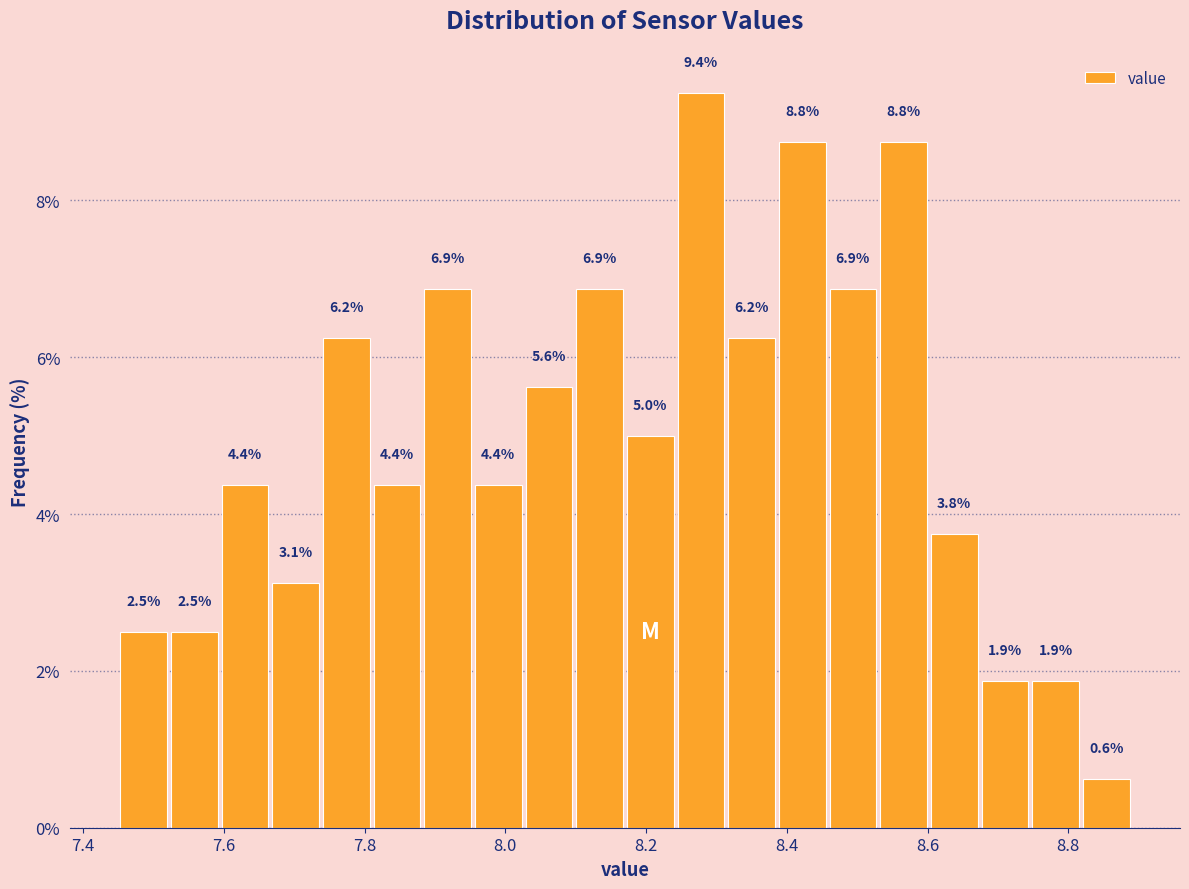

Read against the x-axis, roughly where is the centre of the tallest bar?

8.28